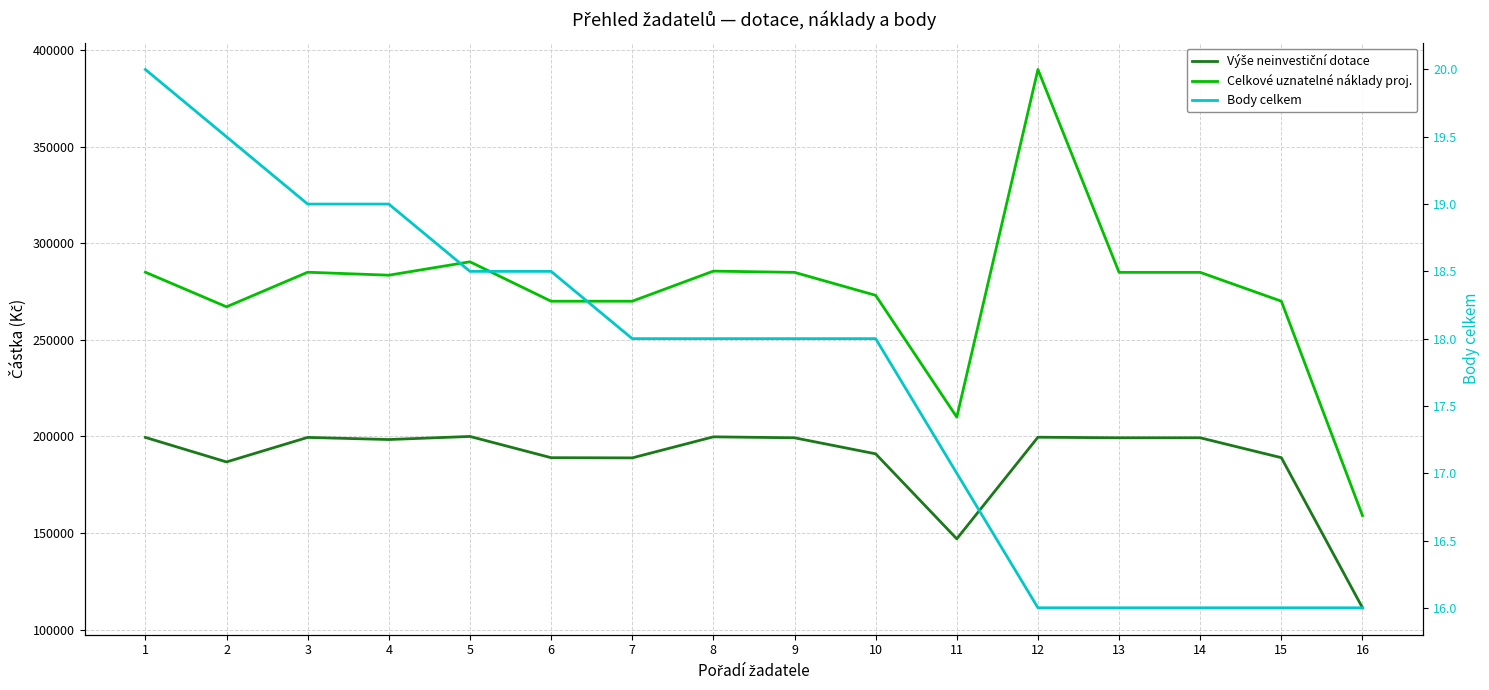

Count the number of data series in this chart.

3